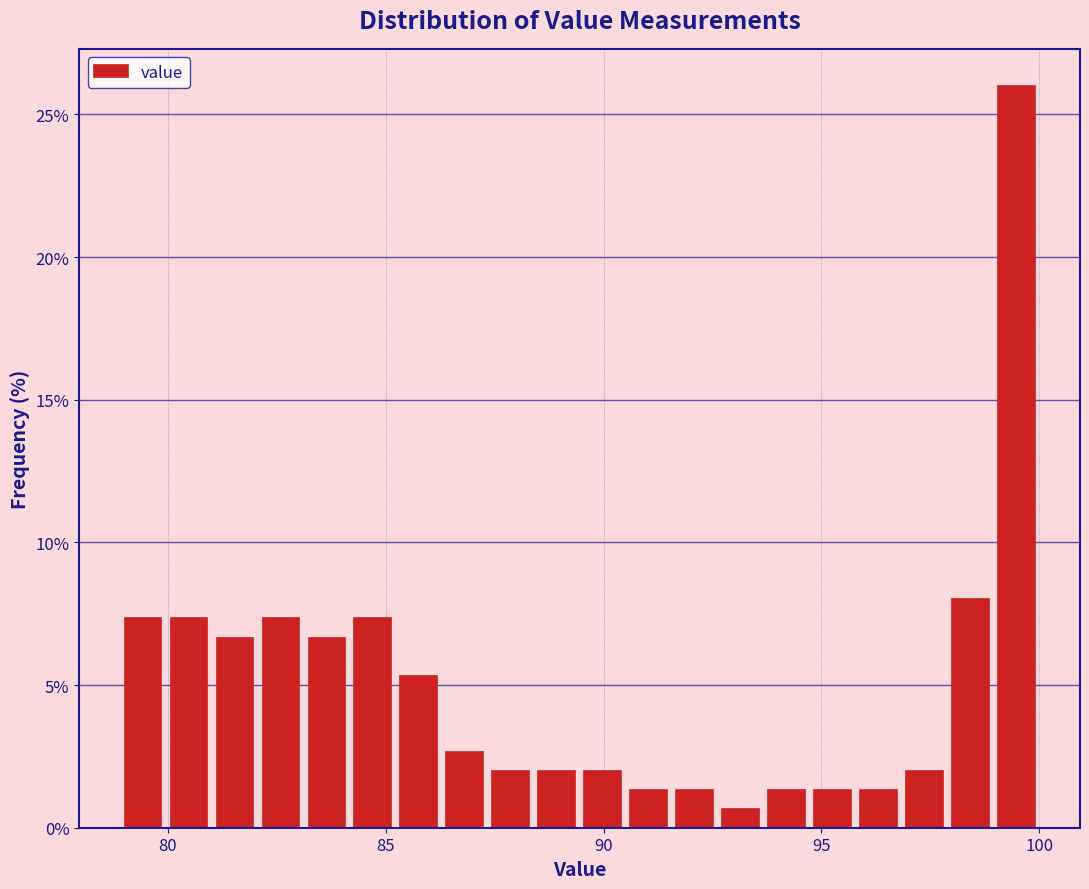

Read against the x-axis, roughly where is the centre of the tallest bar?

99.5